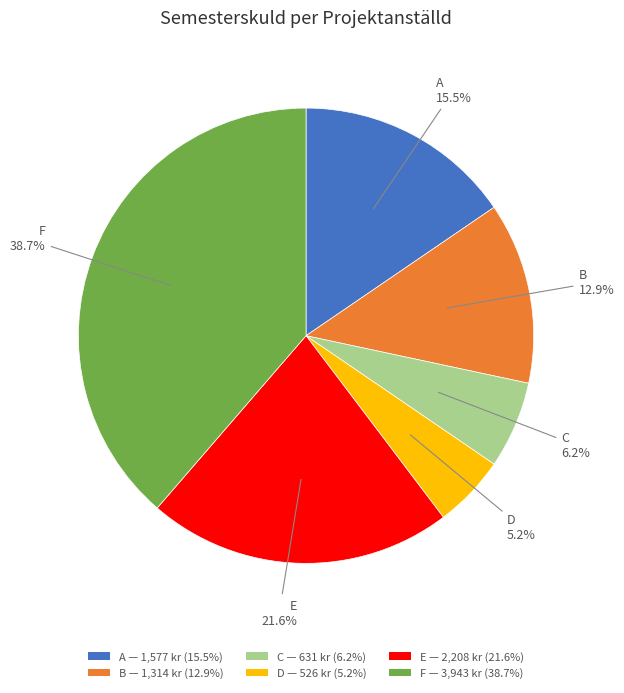

Which category has the smallest portion of the pie?

D